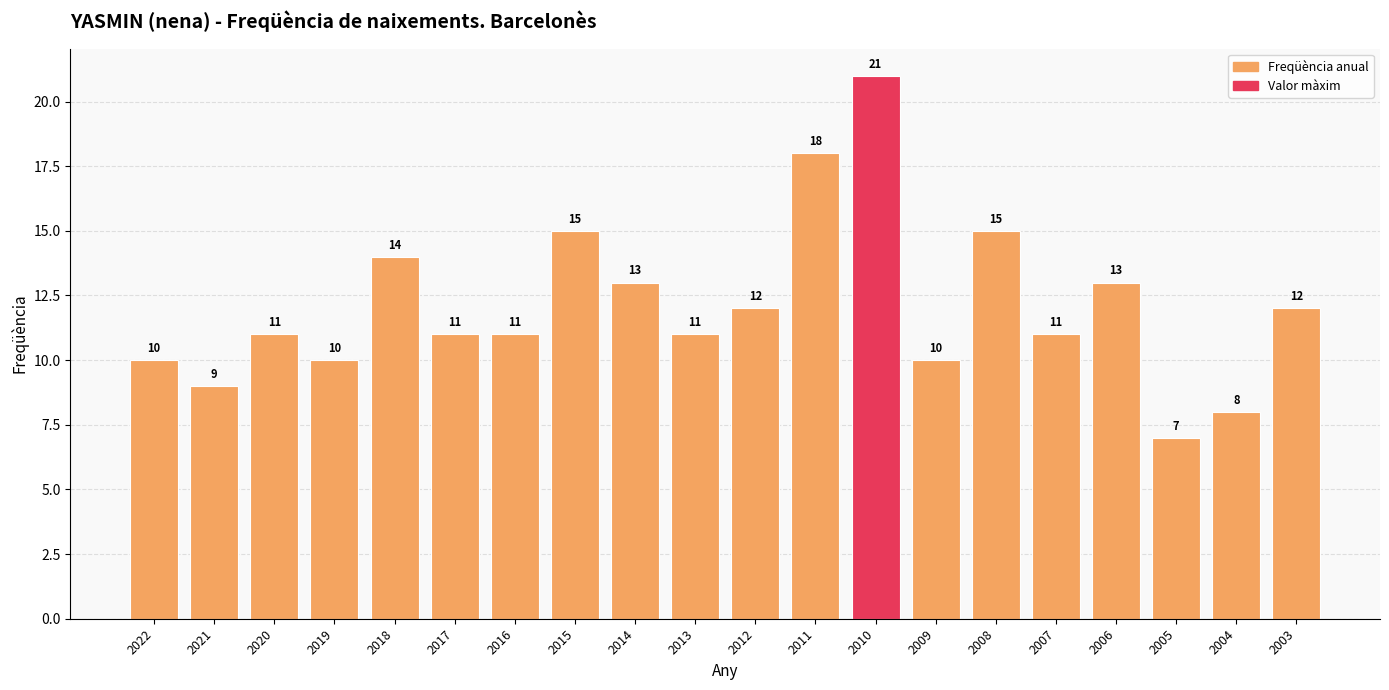

What is the value of the 19th bar from the left?

8